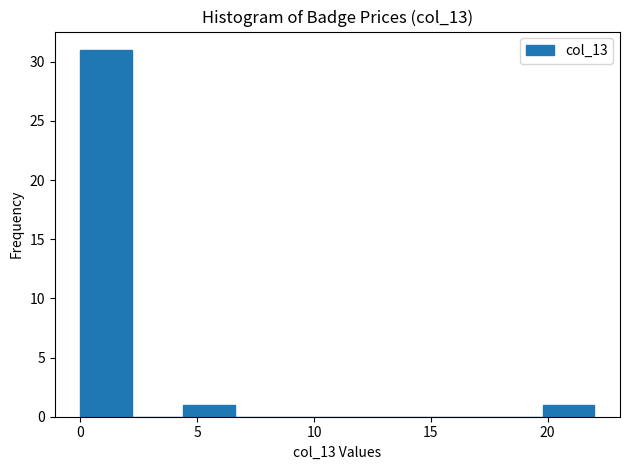

Reading left to right, transcribe this chart: for each bar, give the range it covers on the x-axis and its height. Neither the bar edges nor the heights are printed on the chart, so give them approximately, as read against the axes.

0.0 to 2.2: 31
2.2 to 4.4: 0
4.4 to 6.6: 1
6.6 to 8.8: 0
8.8 to 11.0: 0
11.0 to 13.2: 0
13.2 to 15.4: 0
15.4 to 17.6: 0
17.6 to 19.8: 0
19.8 to 22.0: 1